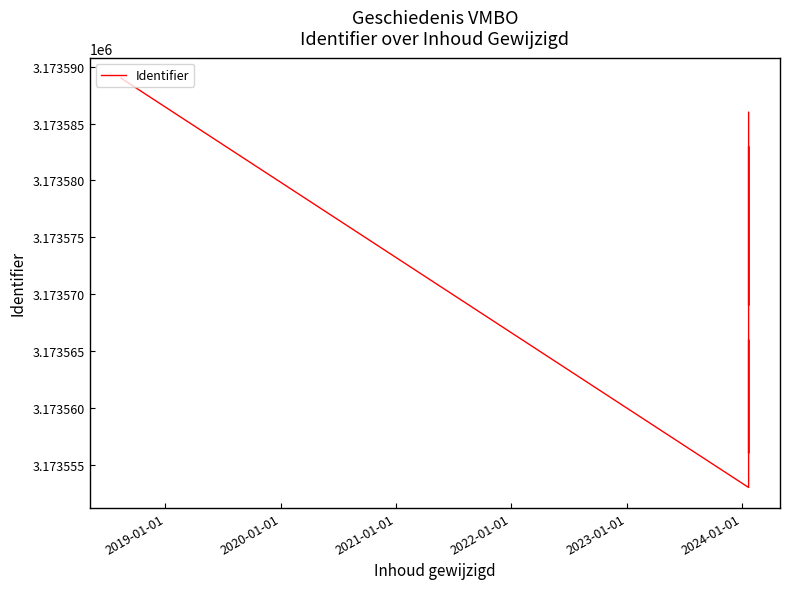

True or false: the data shows 844854 at 2021-01-01.

False